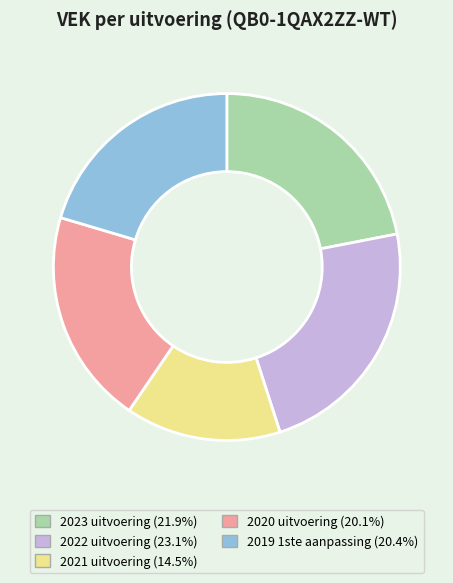

Approximately how many times larger is the value at 2021 uitvoering compared to 2023 uitvoering?

0.7